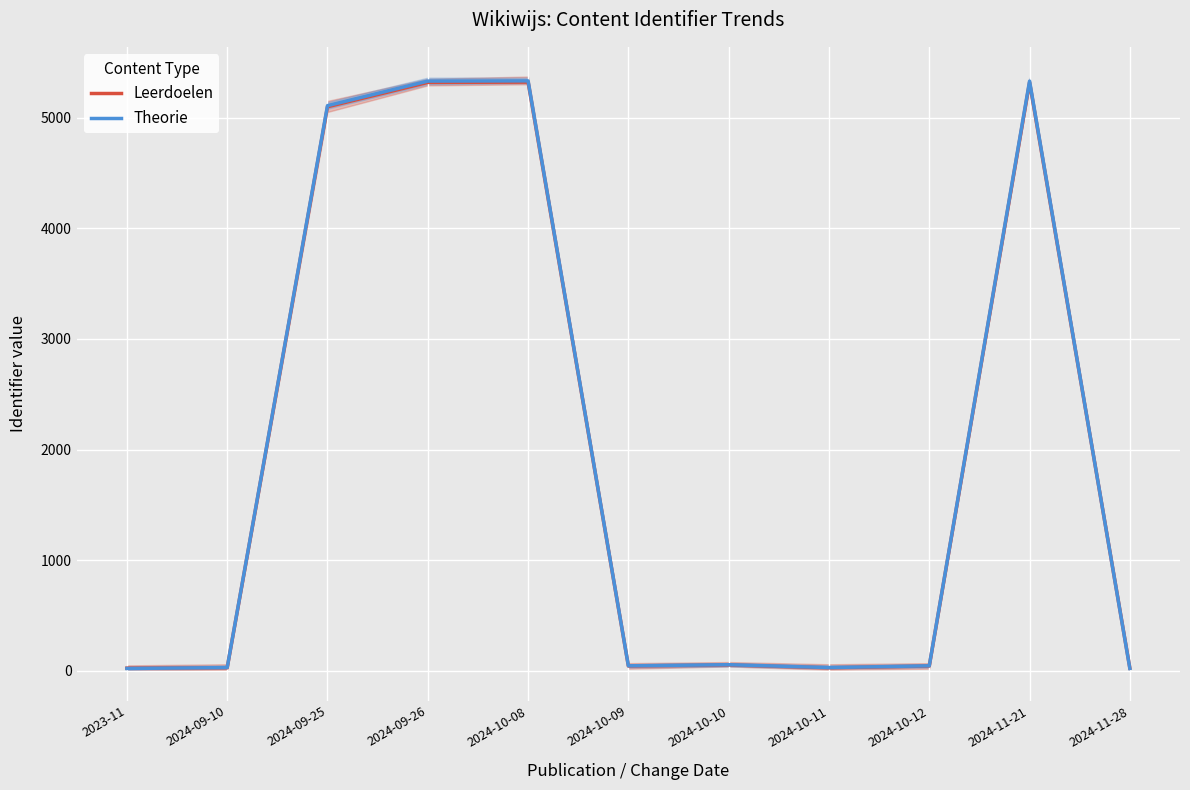

Reading left to right, list all the values displayed in this chart.

Leerdoelen: 2023-11=25	2024-09-10=28	2024-09-25=5097	2024-09-26=5317	2024-10-08=5320	2024-10-09=44	2024-10-10=54	2024-10-11=28	2024-10-12=44	2024-11-21=5317	2024-11-28=25
Theorie: 2023-11=22	2024-09-10=30	2024-09-25=5107	2024-09-26=5329	2024-10-08=5331	2024-10-09=46	2024-10-10=56	2024-10-11=30	2024-10-12=46	2024-11-21=5329	2024-11-28=22